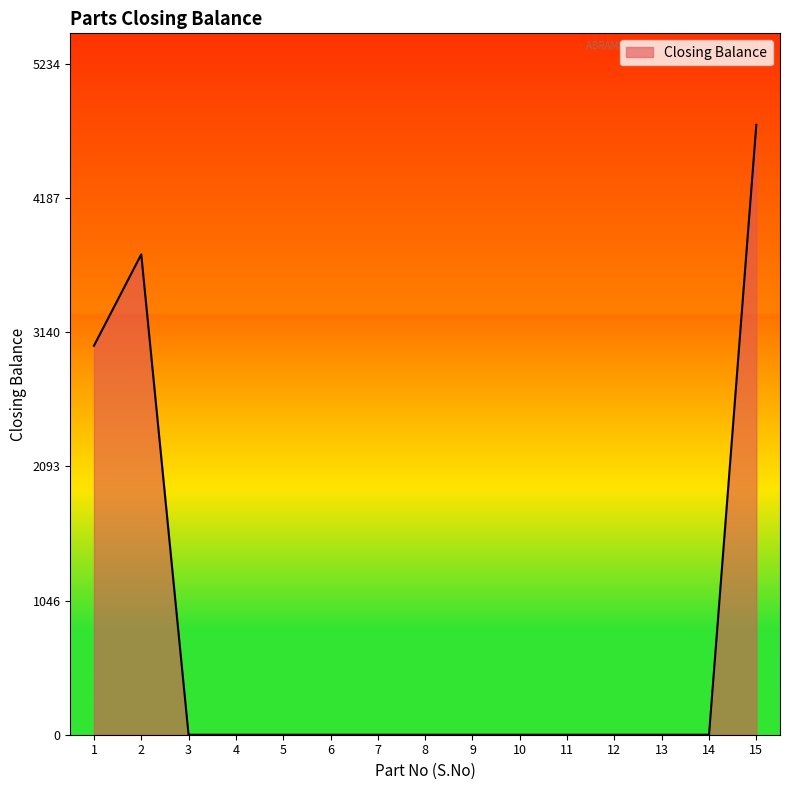

Does the chart display data point markers on the line(s)?

No